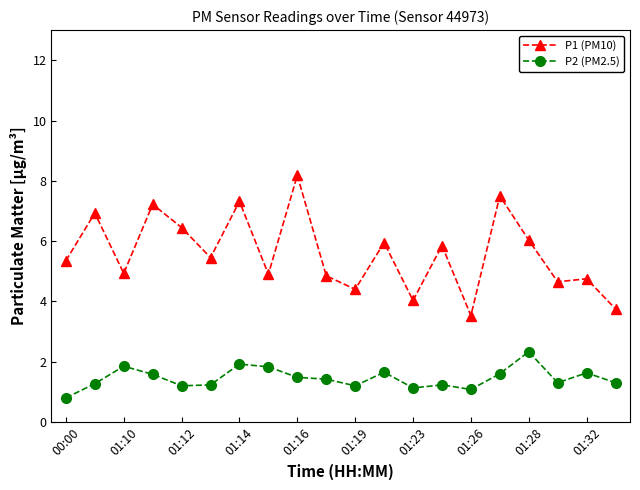

Which series has the largest range (max minus min)?

P1 (PM10)